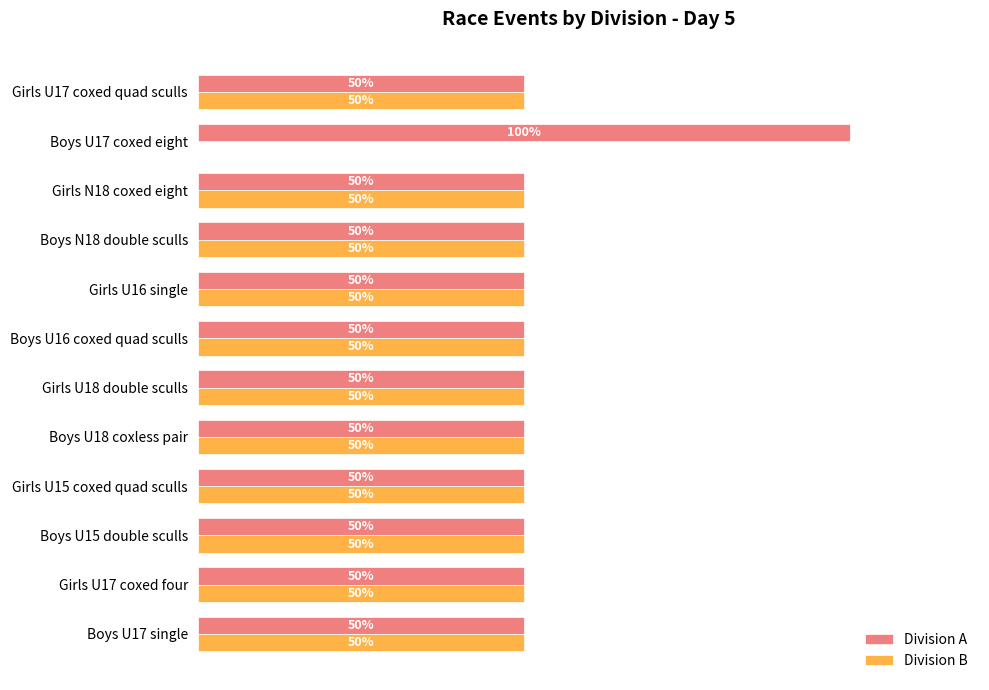

Which label corresponds to the largest value in the chart?

Boys U17 coxed eight